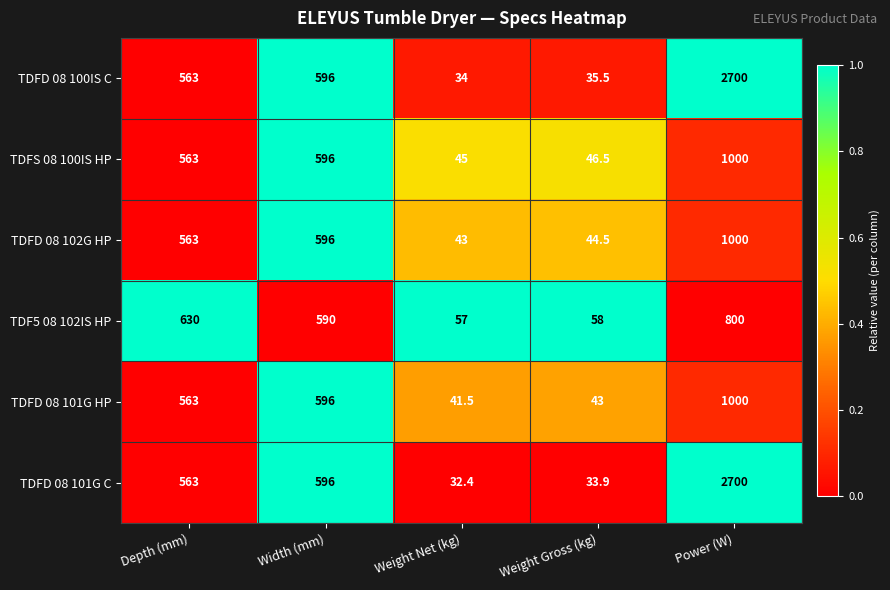

Reading left to right, what are all the values shown in this chart?

TDFD 08 100IS C: 563.0	596.0	34.0	35.5	2700.0
TDFS 08 100IS HP: 563.0	596.0	45.0	46.5	1000.0
TDFD 08 102G HP: 563.0	596.0	43.0	44.5	1000.0
TDF5 08 102IS HP: 630.0	590.0	57.0	58.0	800.0
TDFD 08 101G HP: 563.0	596.0	41.5	43.0	1000.0
TDFD 08 101G C: 563.0	596.0	32.4	33.9	2700.0